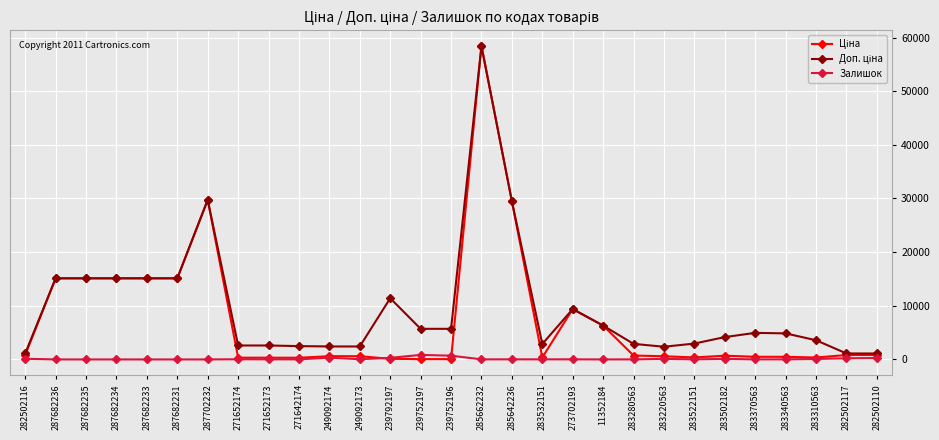

What is the maximum value shown in the chart?

58426.5